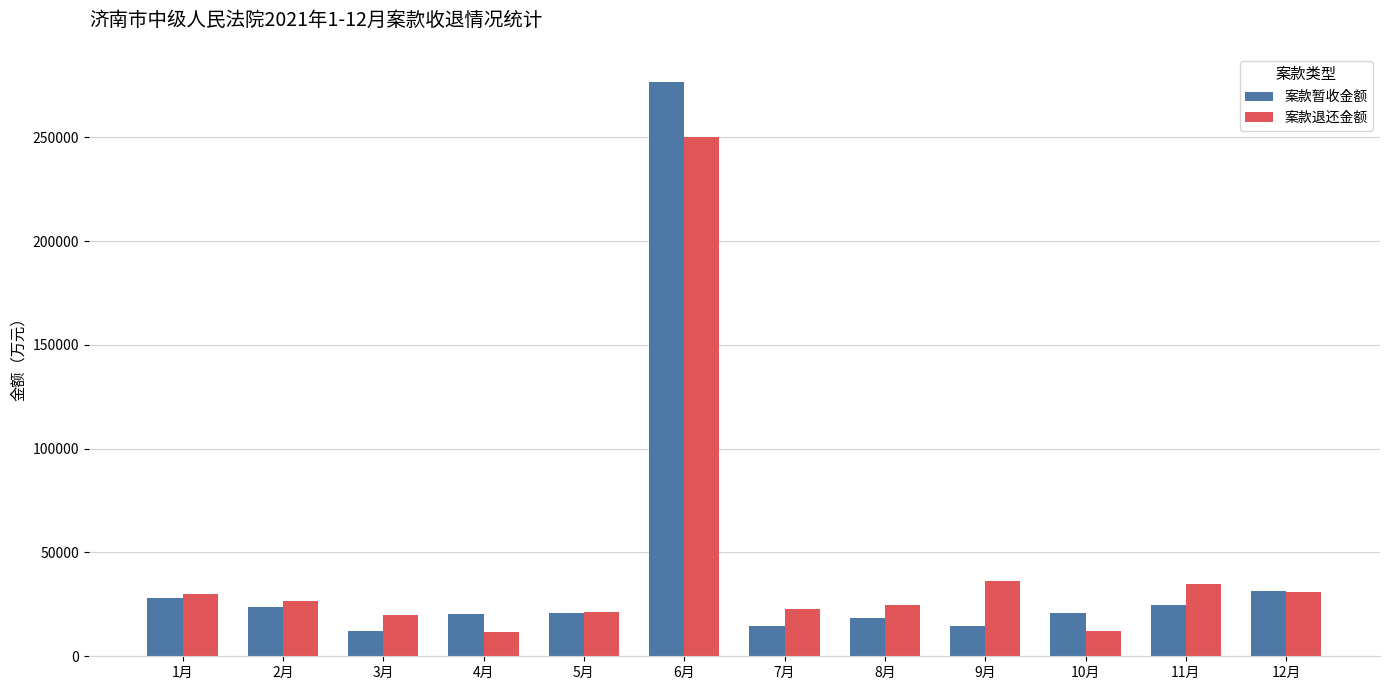

List the series in order of their peak value, lowest first.

案款退还金额, 案款暂收金额